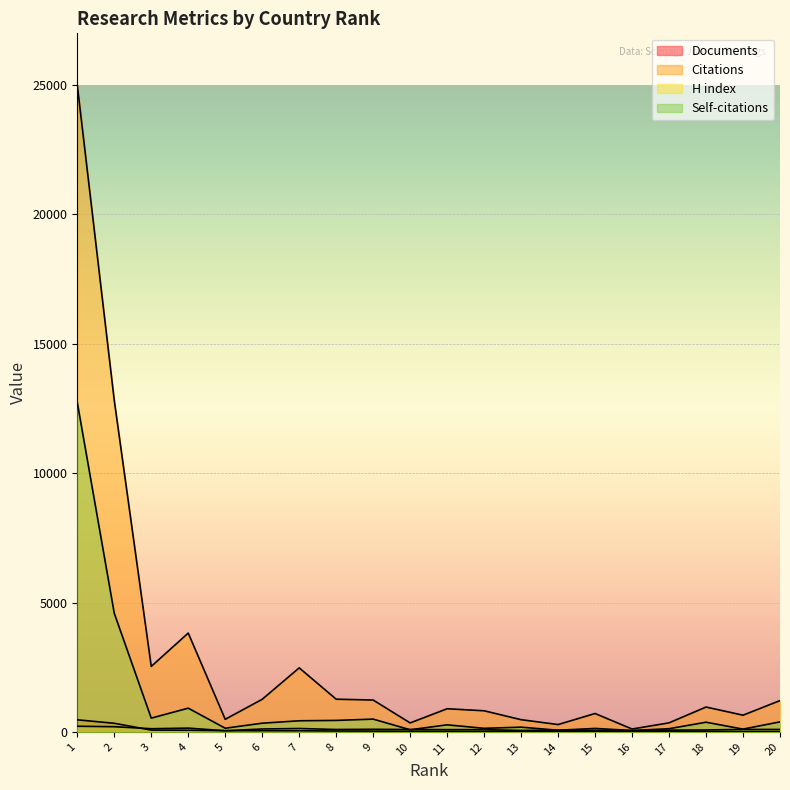

Reading left to right, what are all the values shown in this chart?

Documents: 467	333	70	65	47	45	45	34	30	24	24	21	20	17	17	17	17	17	16	16
Citations: 24998	12813	2531	3820	487	1260	2475	1264	1231	347	895	816	472	284	711	111	350	961	646	1210
H index: 218	200	123	146	45	112	131	93	100	92	87	88	56	71	62	50	69	75	95	94
Self-citations: 12733	4585	532	917	142	336	430	444	494	82	273	138	183	64	134	53	123	374	107	388